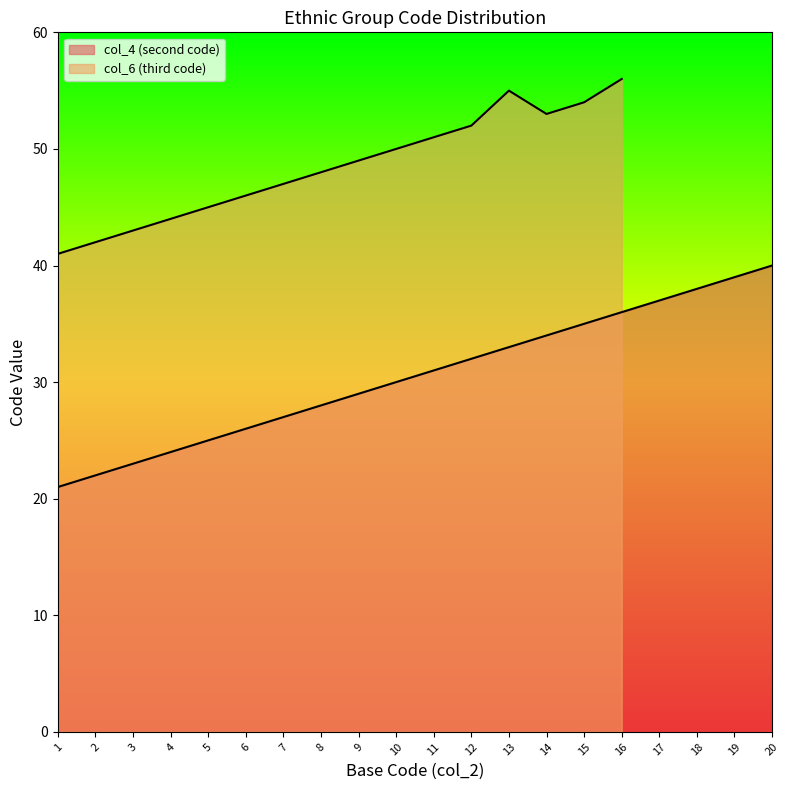

True or false: there are more than 2 points higher than both neighbors.

False